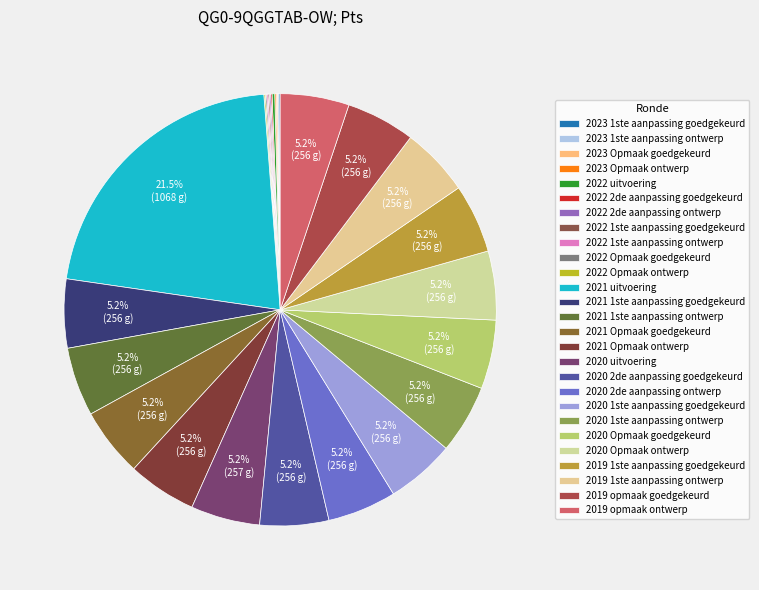

Count the number of slices in the pie.

27